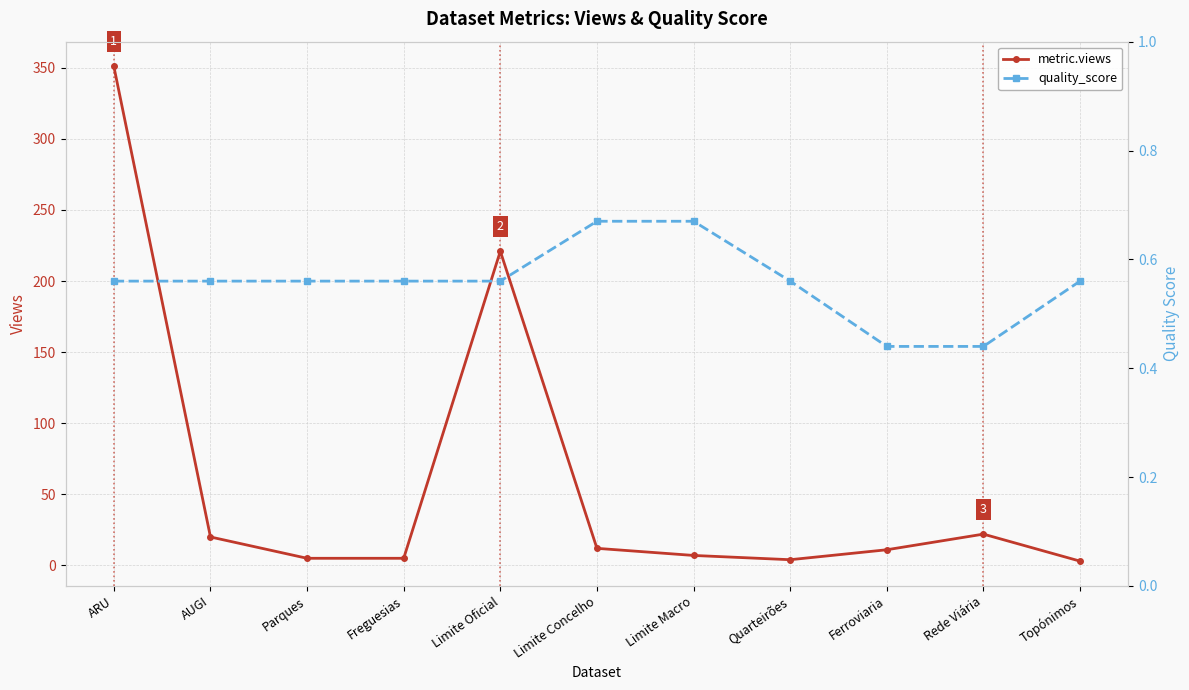

The value of quality_score at Rede Viária is 0.4. True or false?

True